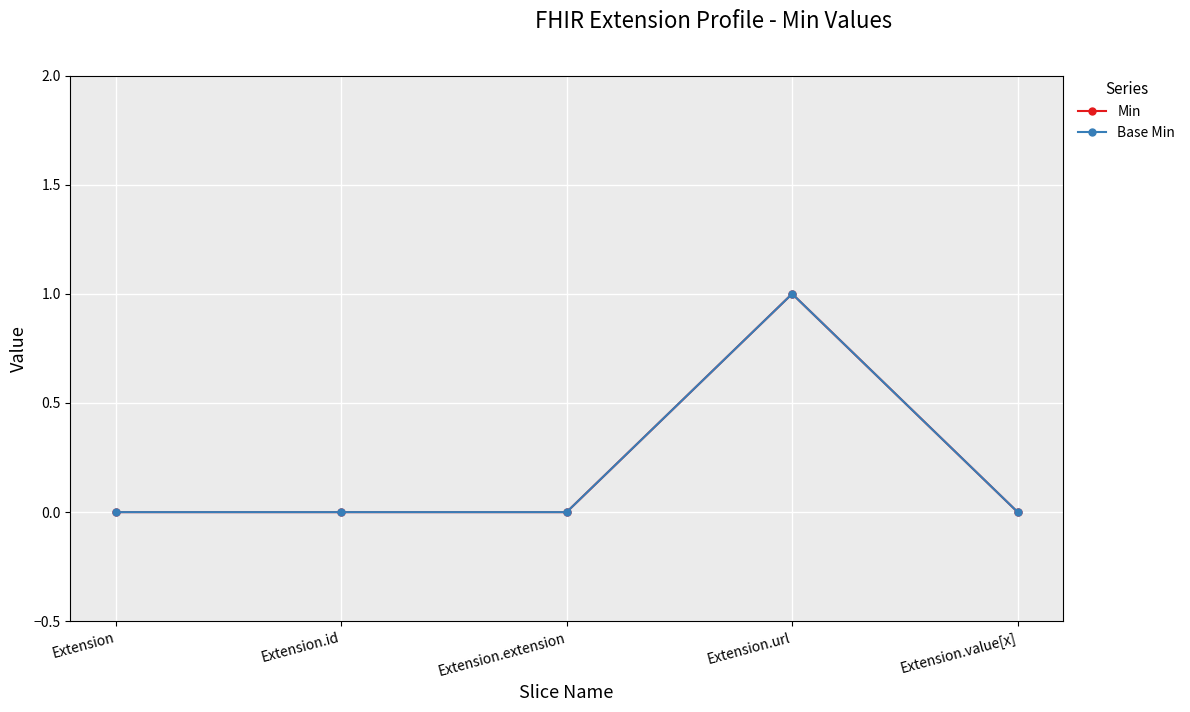

Is this an area chart (filled region under the line)?

No